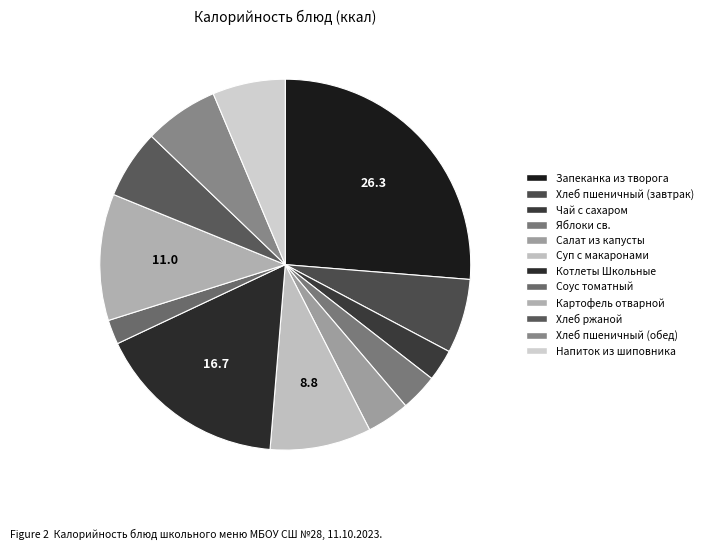

To the nearest percent, what is the average slice percentage?

8%